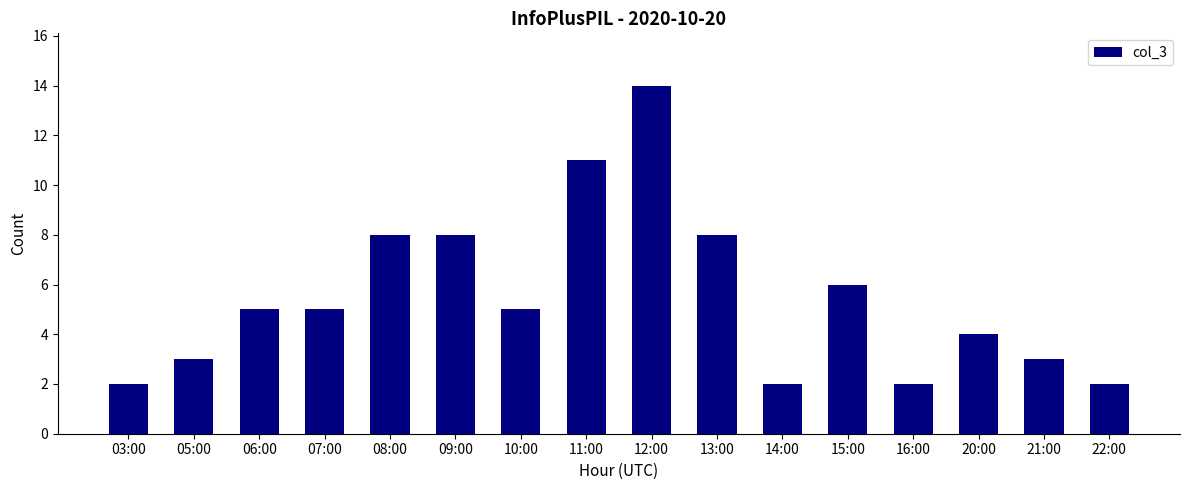

Does the chart contain any negative values?

No